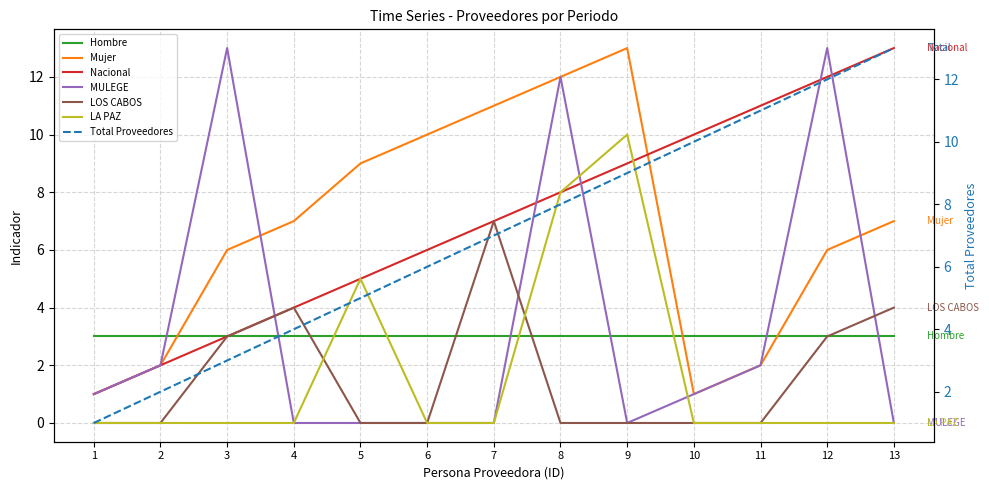

Between which two adjacent categories do LOS CABOS and LA PAZ first intersect?

4 and 5